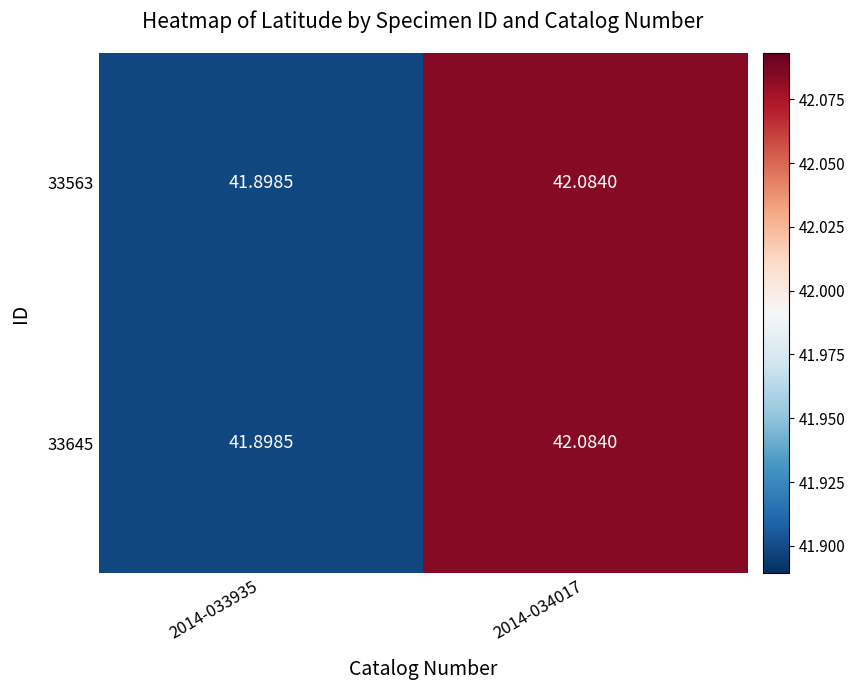

How many data points in 33645 are above 42?

1